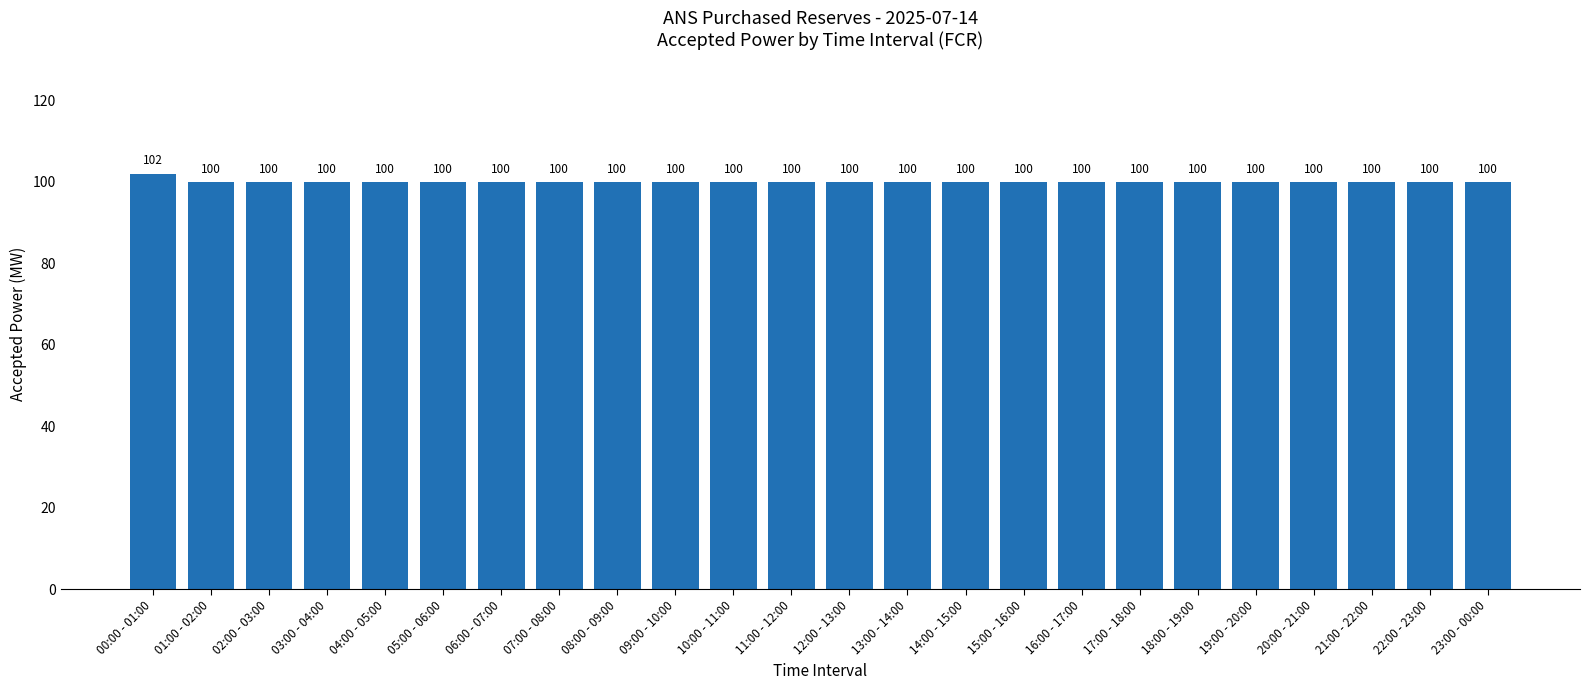

The chart shows a value of 155 at 08:00 - 09:00. True or false?

False